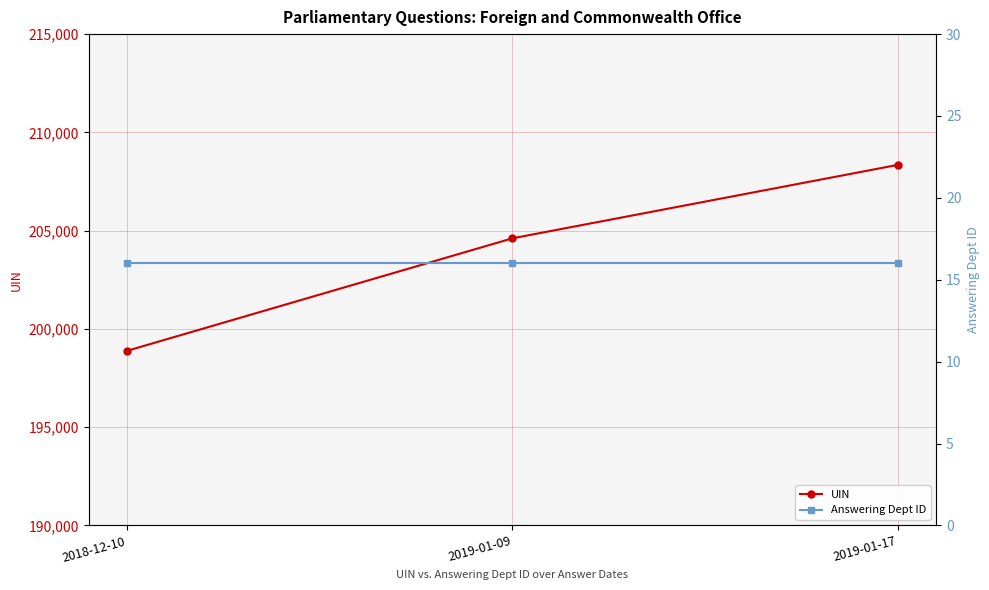

How many series are shown in this chart?

2